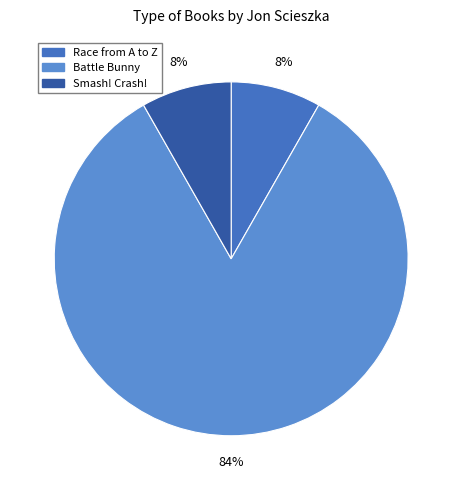

What is the largest slice in the pie chart?

Battle Bunny